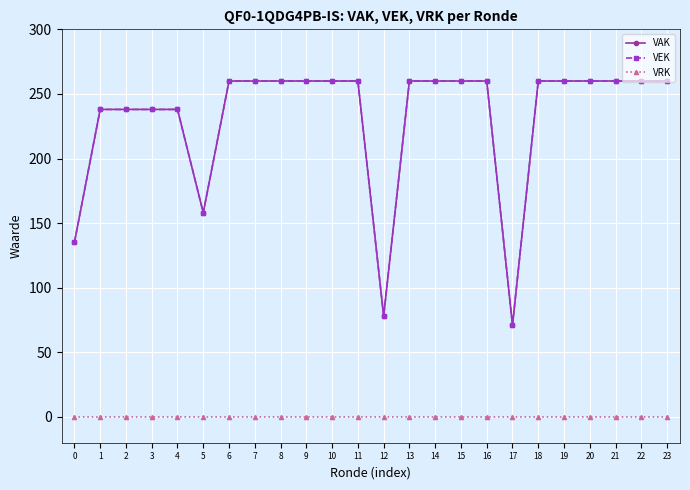

What is the total value across all series at 2?

476